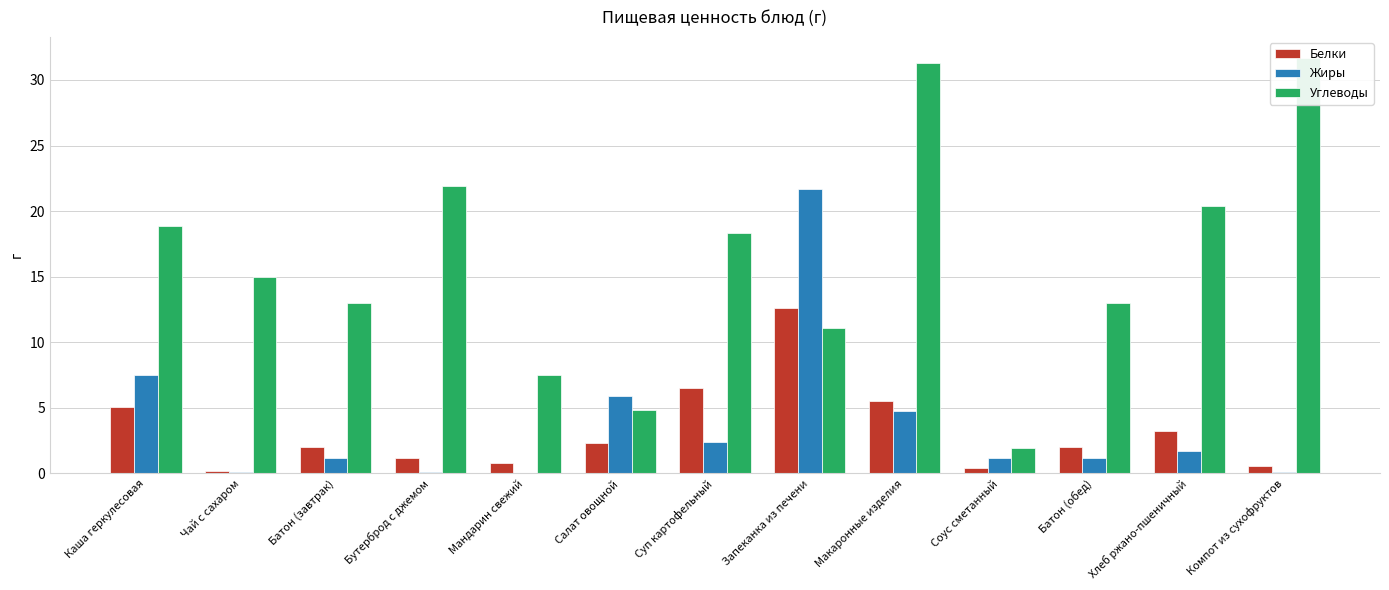

Where does the Жиры series first go above 1?

Каша геркулесовая